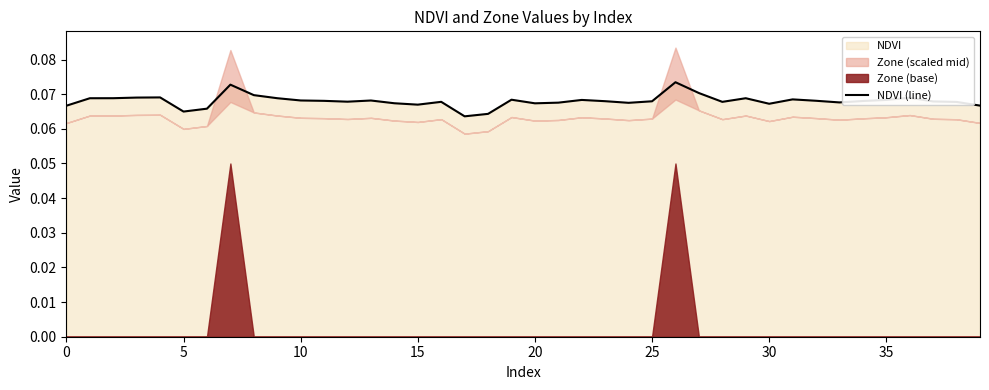

At which label is the value closest to 0?

17